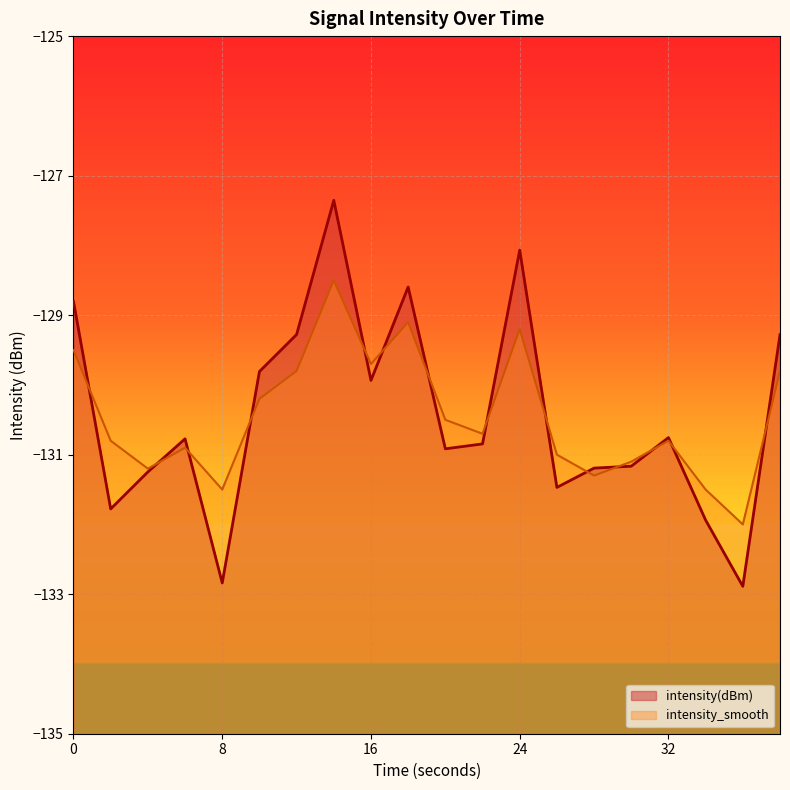

Reading left to right, list all the values displayed in this chart.

intensity(dBm): 0=-128.8	2=-131.8	4=-131.2	6=-130.8	8=-132.8	10=-129.8	12=-129.3	14=-127.4	16=-129.9	18=-128.6	20=-130.9	22=-130.8	24=-128.1	26=-131.5	28=-131.2	30=-131.2	32=-130.8	34=-131.9	36=-132.9	38=-129.3
intensity_smooth: 0=-129.5	2=-130.8	4=-131.2	6=-130.9	8=-131.5	10=-130.2	12=-129.8	14=-128.5	16=-129.7	18=-129.1	20=-130.5	22=-130.7	24=-129.2	26=-131.0	28=-131.3	30=-131.1	32=-130.8	34=-131.5	36=-132.0	38=-129.8